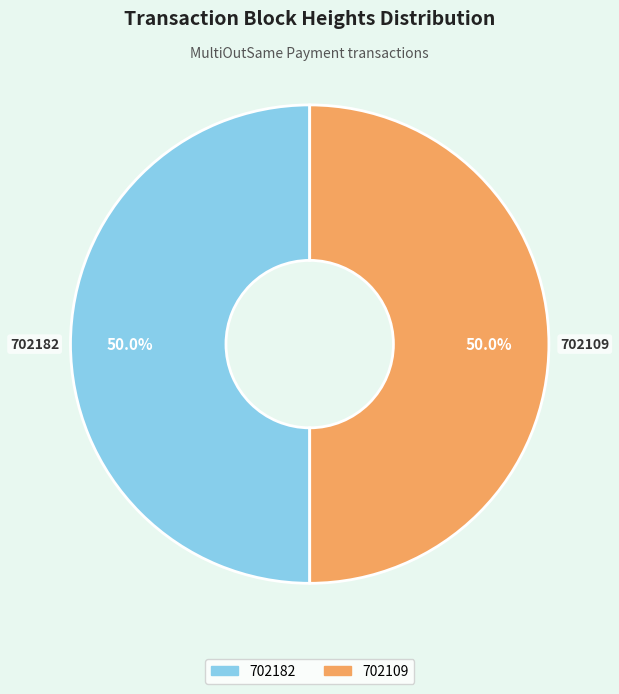

What is the ratio of the value at 702182 to the value at 702109?

1.0